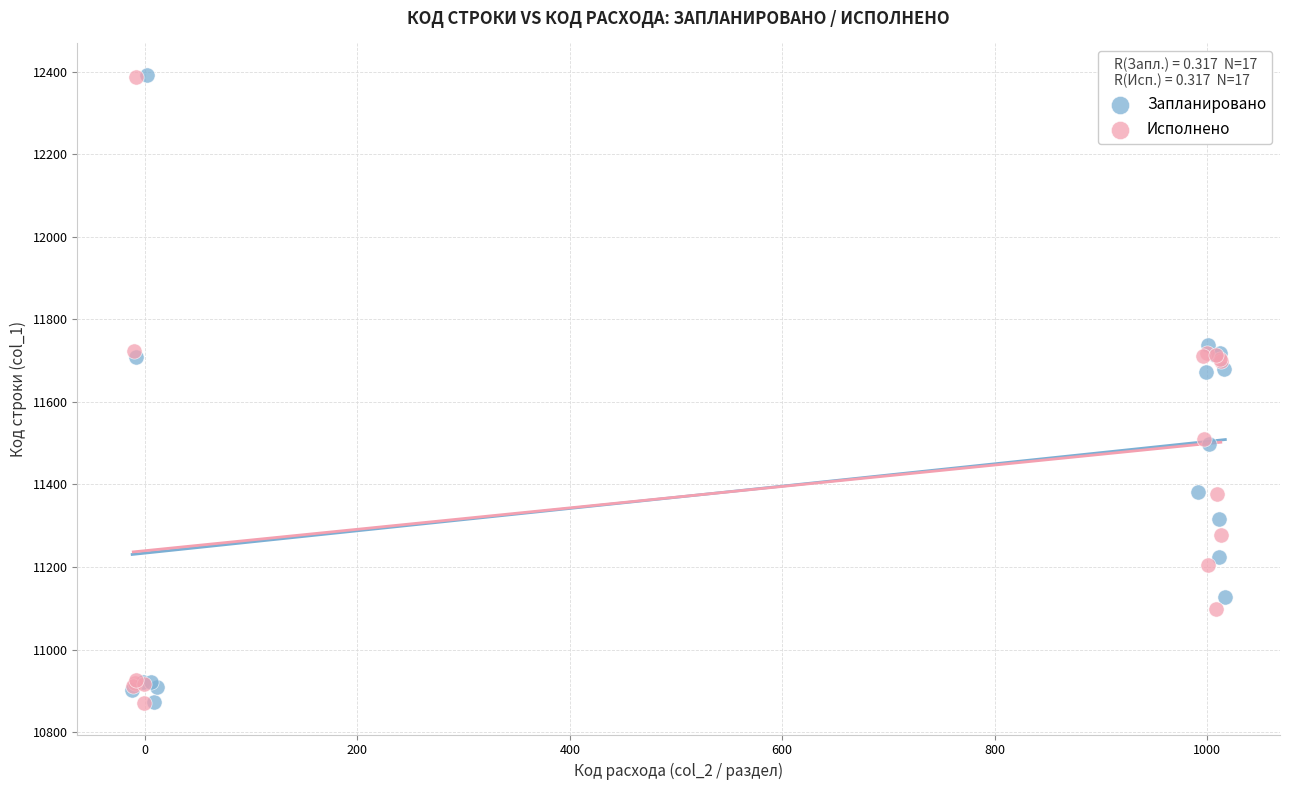

What are all the series names shown in the legend?

Запланировано, Исполнено